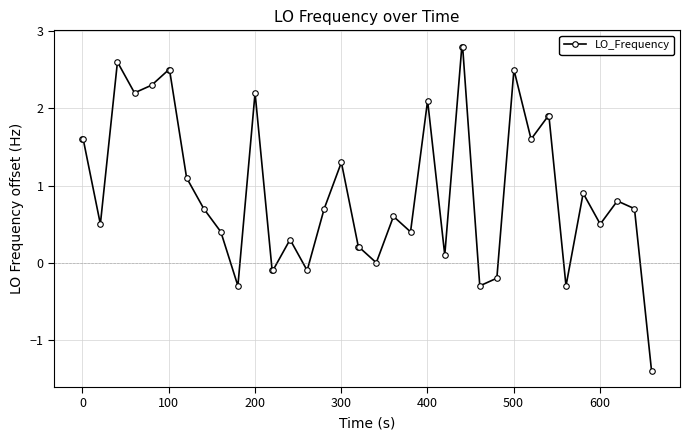

Count the number of data series in this chart.

1